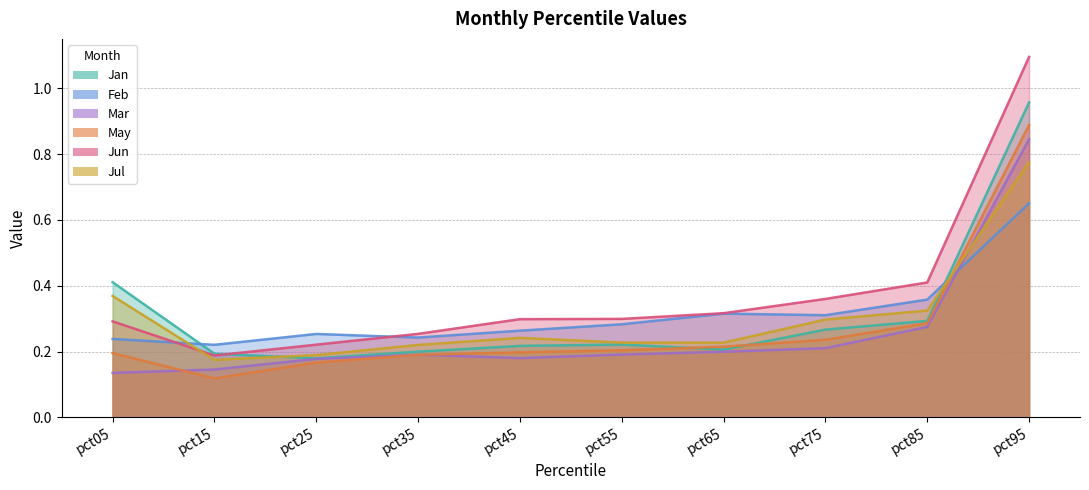

Is it true that Jul equals 0.2 at pct55?

True